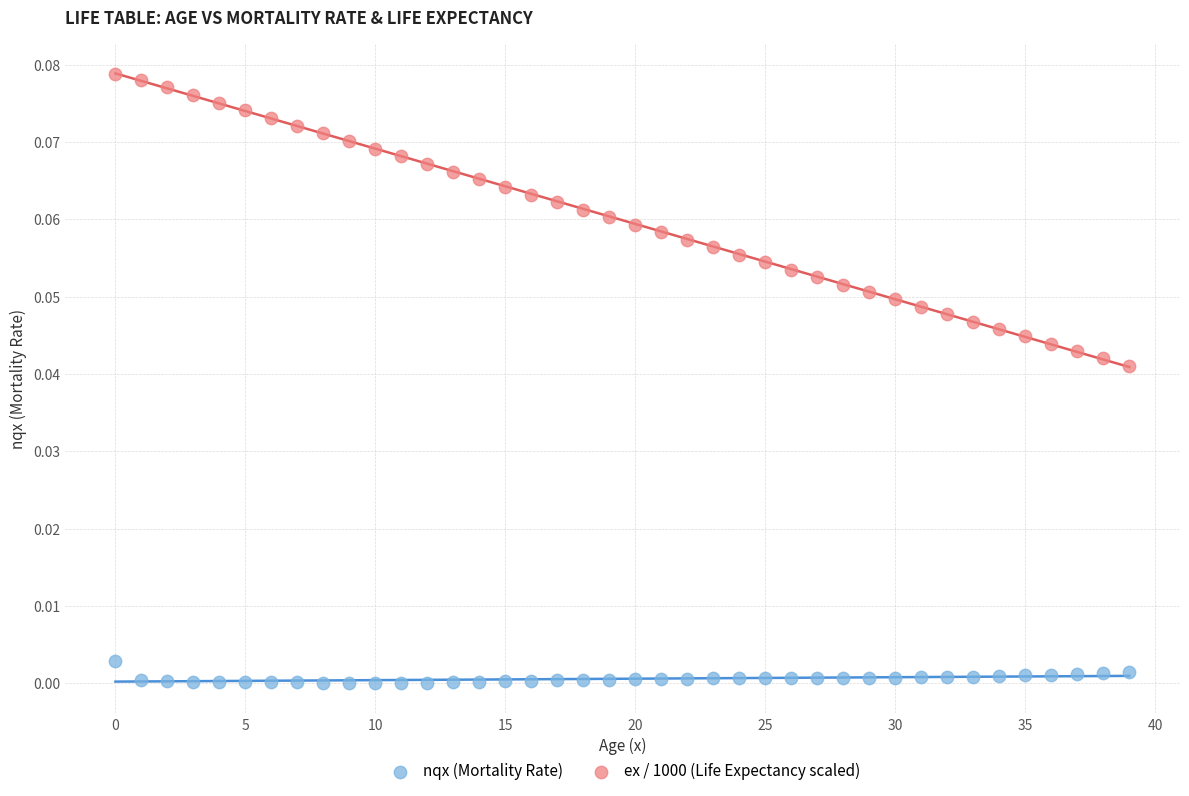

Which series contains the lowest Y value?

nqx (Mortality Rate)